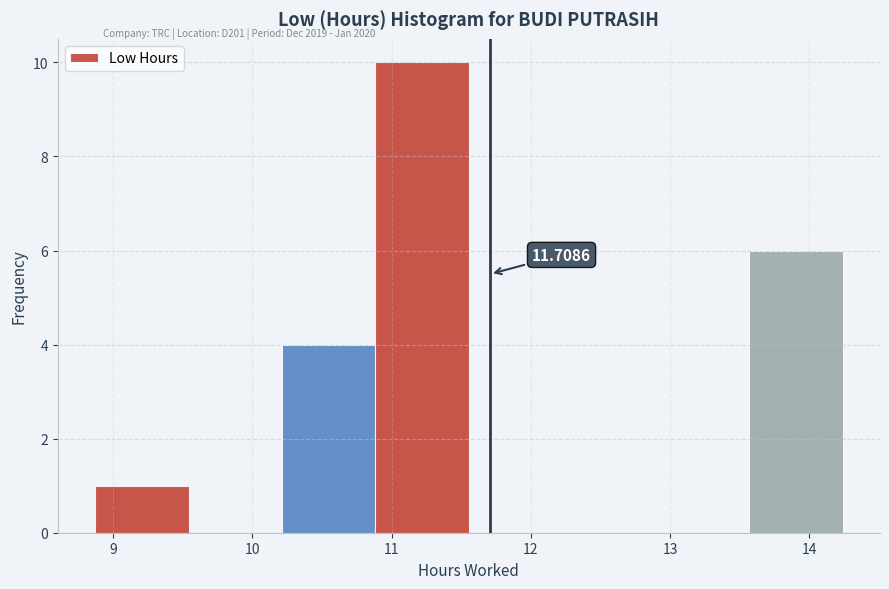

Over which range of the x-axis is the bar tallest?

10.9 to 11.6